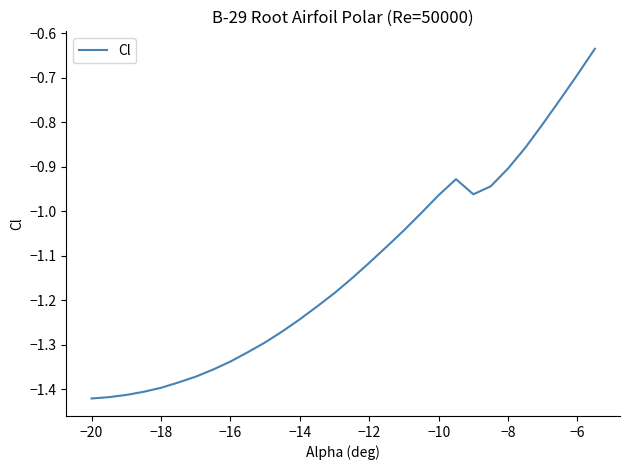

What is the difference between the maximum and minimum values?

0.8